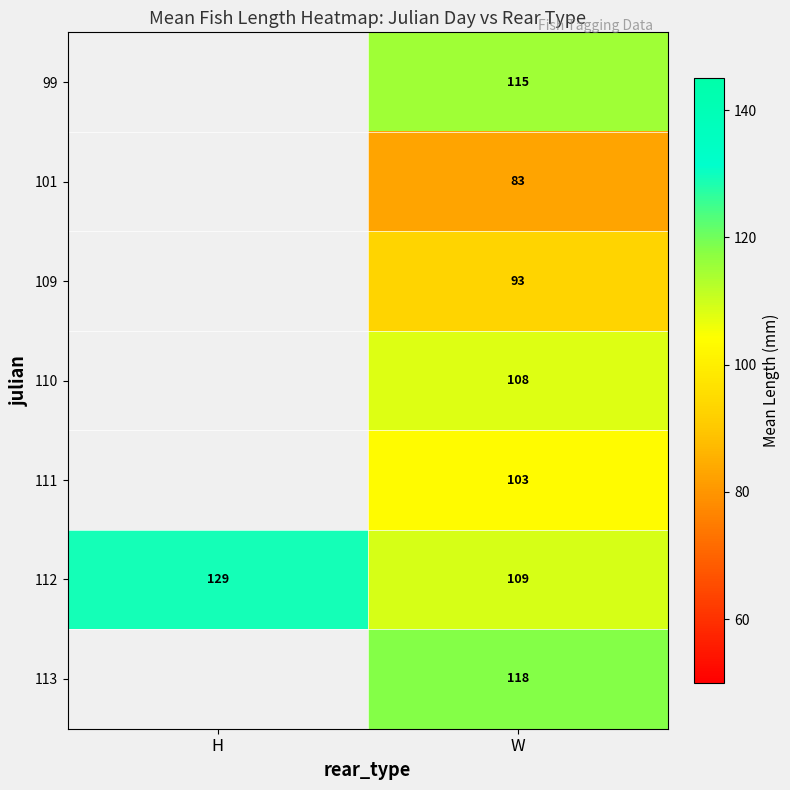

The value of 110 at W is 36. True or false?

False